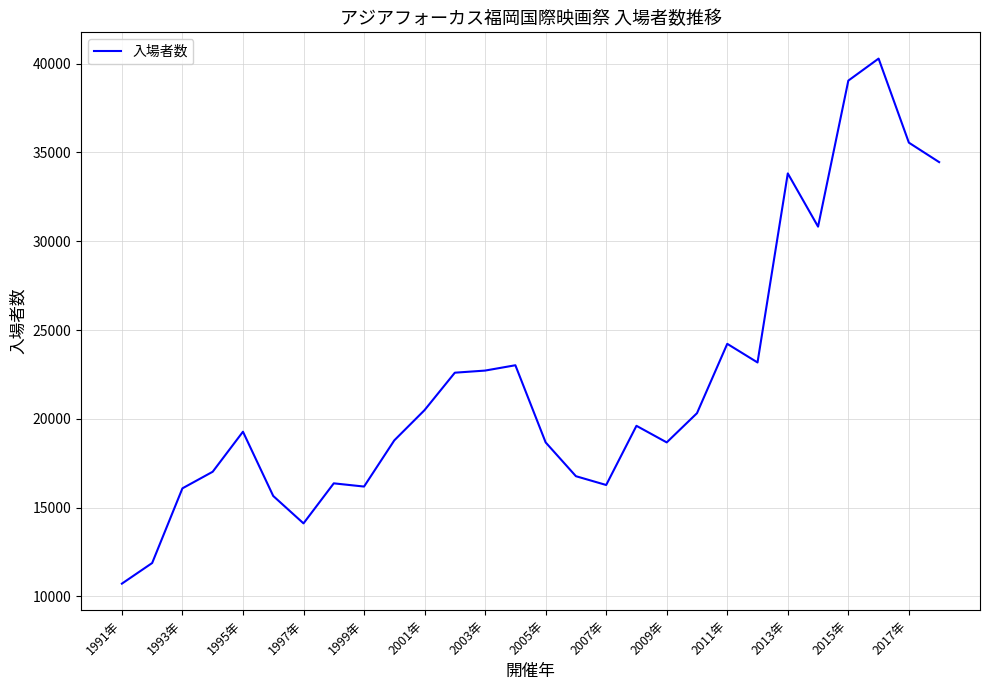

What is the difference between the maximum and minimum values?

29562